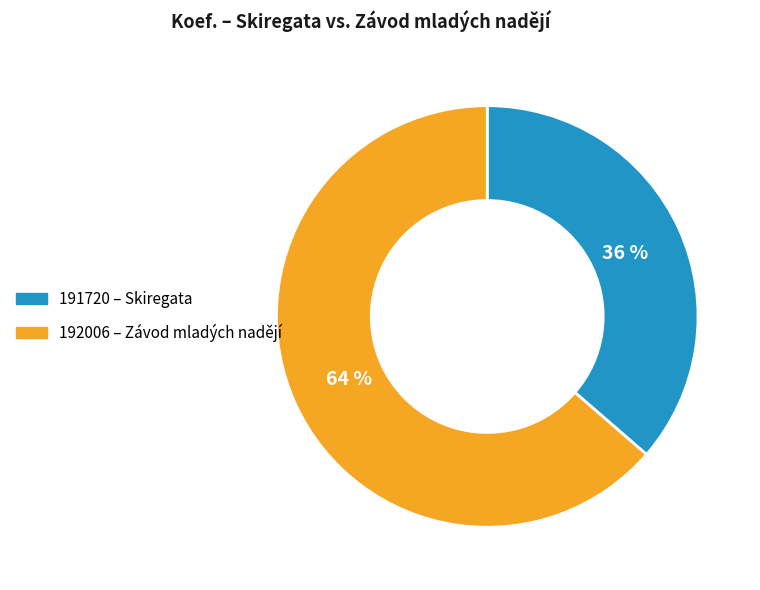

To the nearest percent, what is the combined percentage of 192006 and 191720?

100%